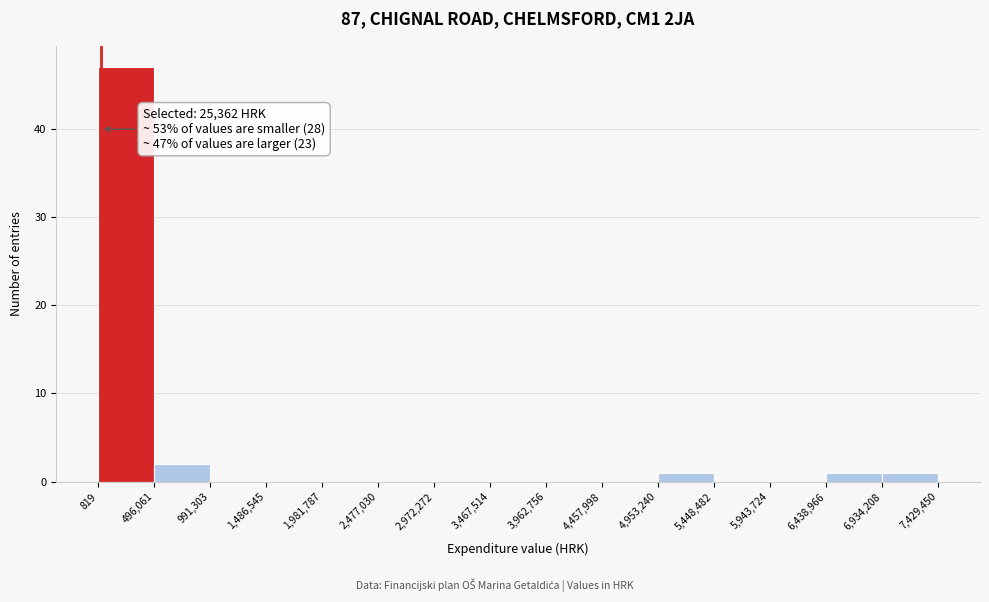

Over which range of the x-axis is the bar tallest?

819 to 496,061